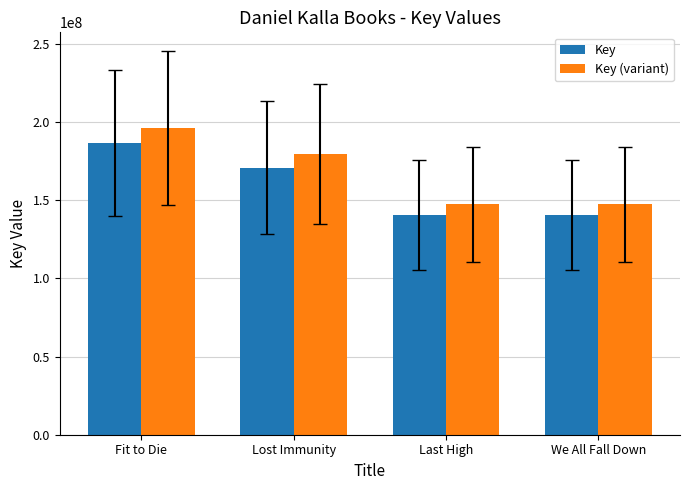

Which label corresponds to the largest value in the chart?

Fit to Die